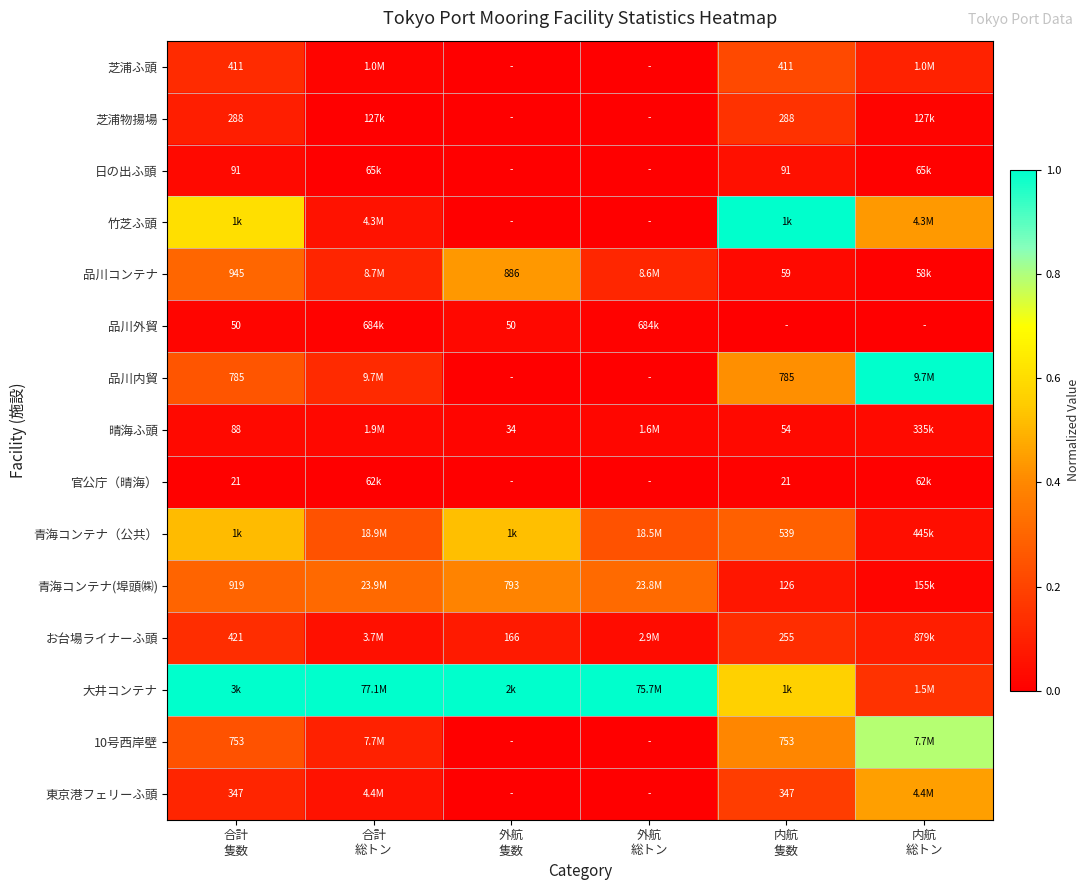

How many series are shown in this chart?

15